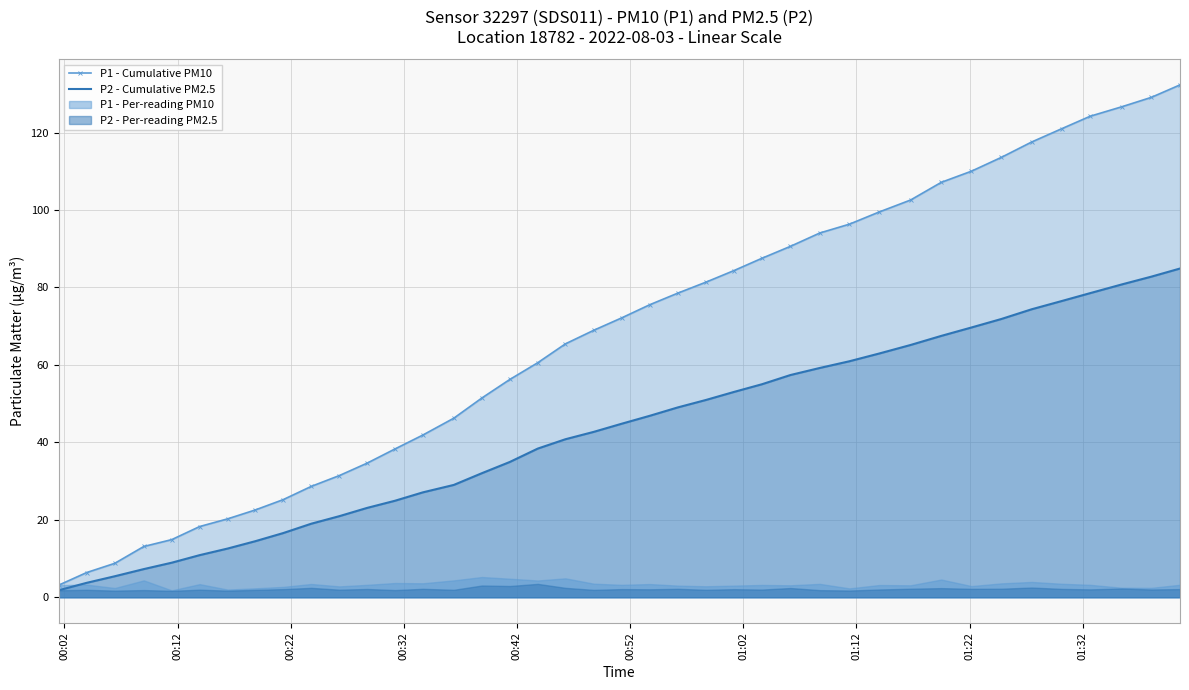

Reading left to right, what are all the values shown in this chart?

P1 - Cumulative PM10: 3.1	6.4	8.8	13.1	14.9	18.3	20.2	22.5	25.2	28.6	31.4	34.6	38.3	41.9	46.3	51.5	56.3	60.6	65.5	69.0	72.2	75.6	78.6	81.4	84.4	87.6	90.6	94.1	96.4	99.5	102.6	107.2	110.0	113.6	117.6	121.0	124.2	126.7	129.1	132.3
P2 - Cumulative PM2.5: 1.8	3.7	5.4	7.3	8.9	10.9	12.6	14.5	16.6	19.0	20.9	23.1	24.9	27.1	29.0	32.0	34.9	38.4	40.8	42.7	44.8	46.9	49.0	51.0	53.0	55.0	57.4	59.2	61.0	63.0	65.2	67.5	69.7	71.9	74.4	76.5	78.6	80.8	82.8	84.9